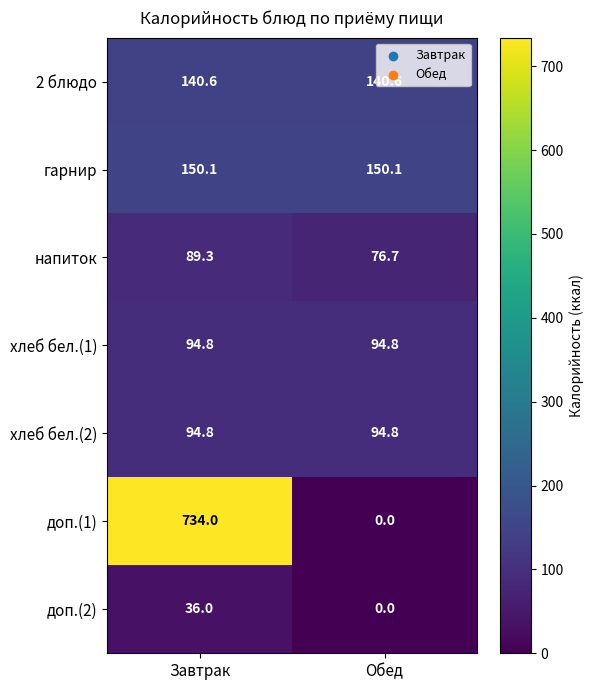

What is the total value across all series at Завтрак?

1339.6